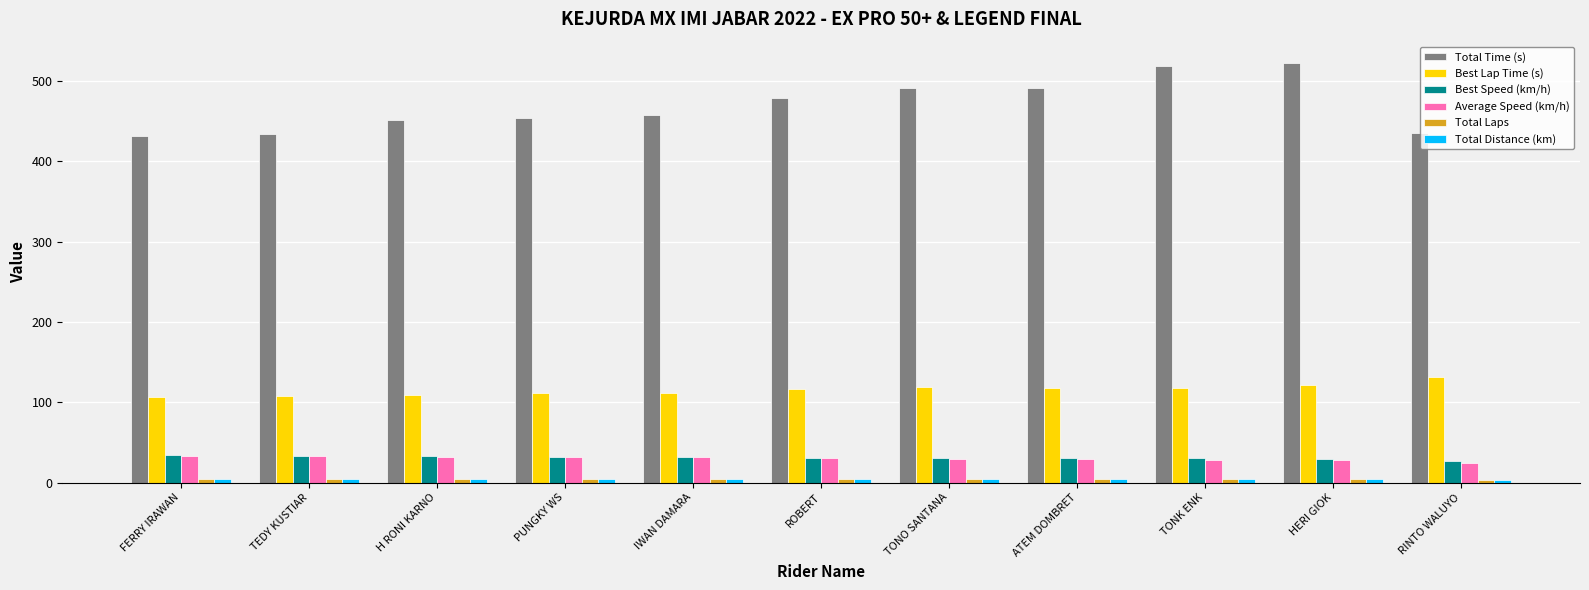

What is the sum of all Best Speed (km/h) values?

344.2